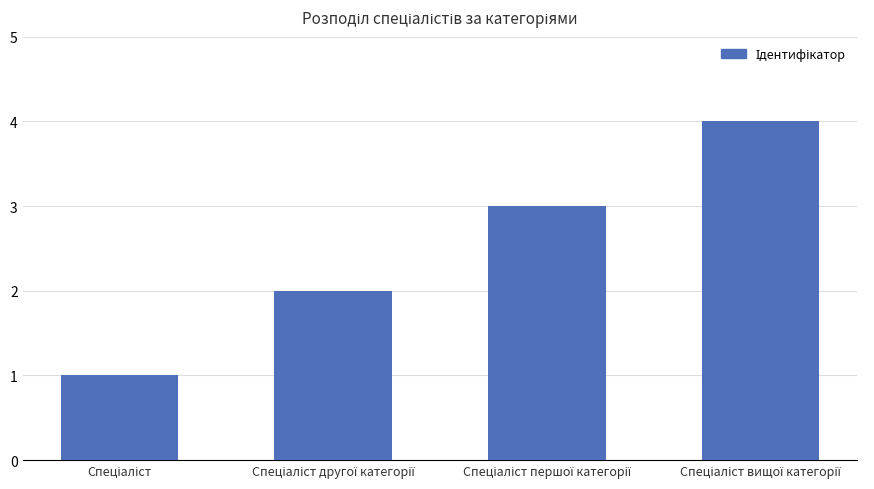

What is the sum of all values?

10